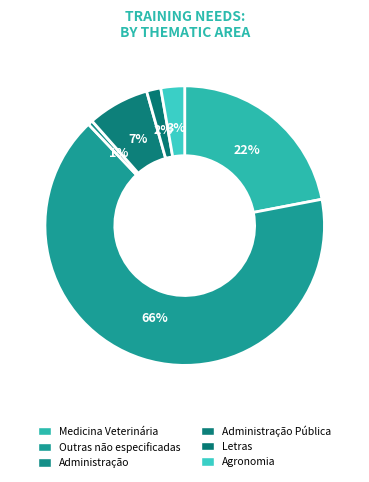

Which slice is the smallest?

Administração